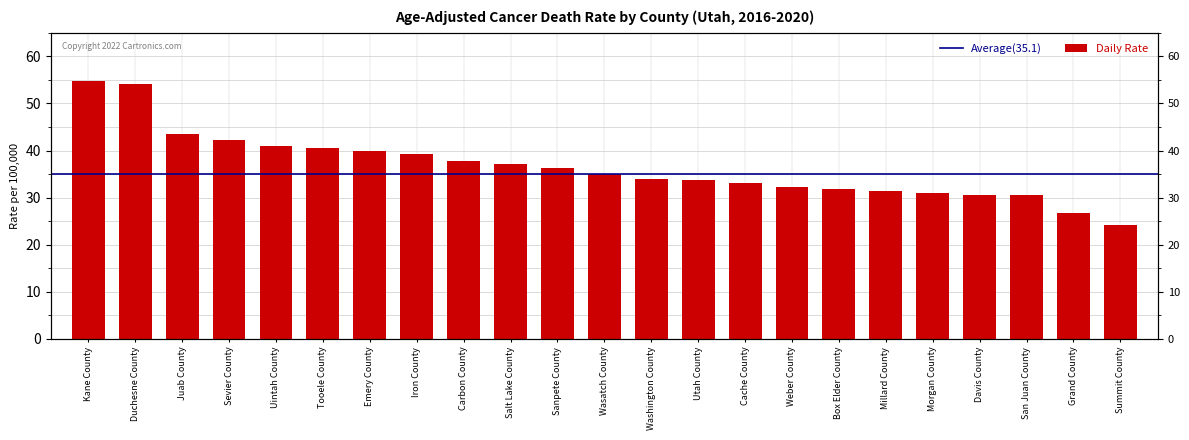

At which label does the data first exceed 35?

Kane County